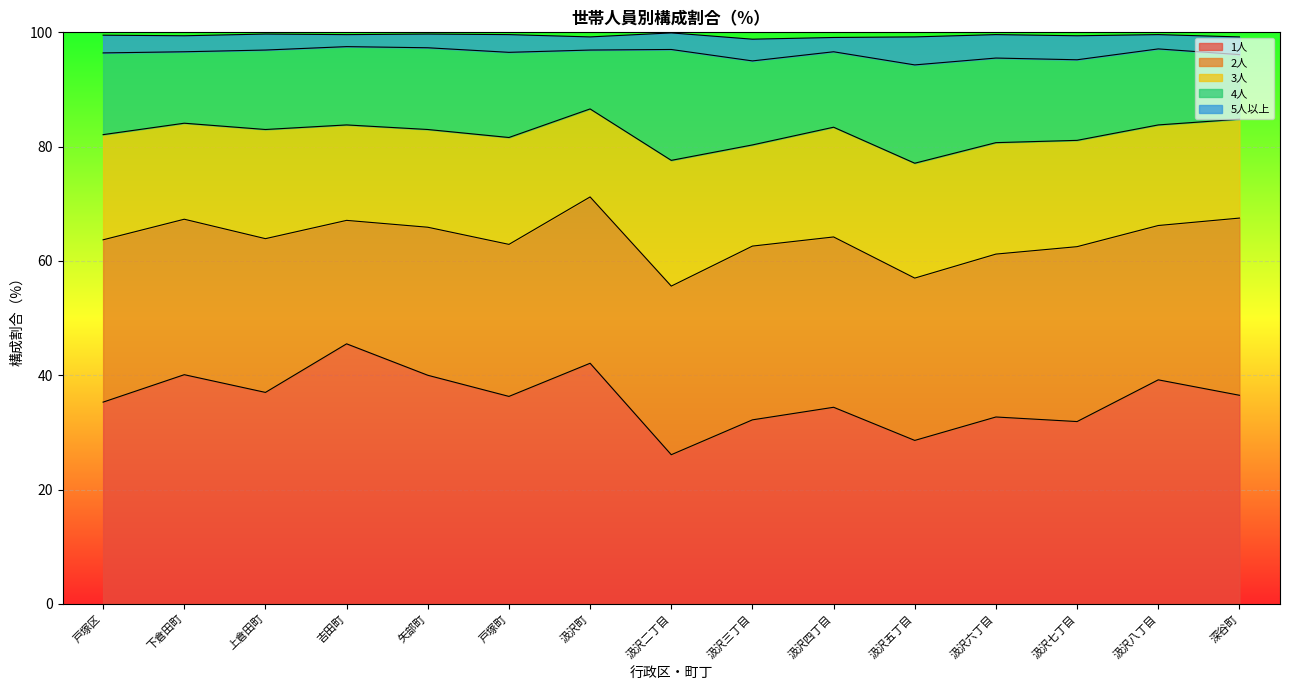

How many values in the 4人 series are below 14?

7